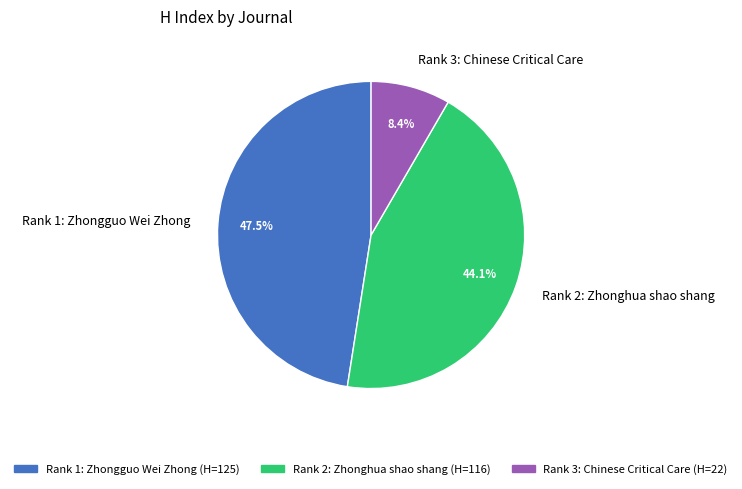

Between Rank 3: Chinese Critical Care and Rank 2: Zhonghua shao shang, which is larger?

Rank 2: Zhonghua shao shang